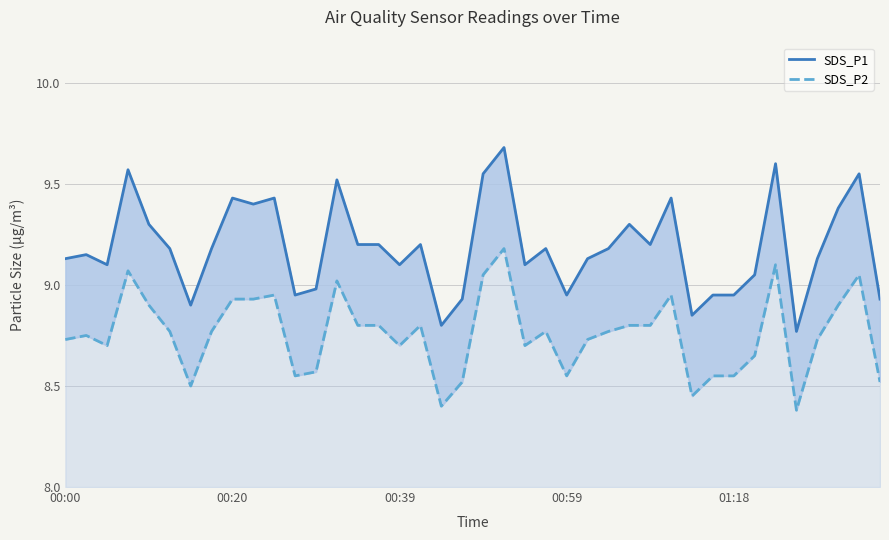

Reading left to right, transcribe all the data shown in this chart.

SDS_P1: 9.1	9.2	9.1	9.6	9.3	9.2	8.9	9.2	9.4	9.4	9.4	8.9	9.0	9.5	9.2	9.2	9.1	9.2	8.8	8.9	9.6	9.7	9.1	9.2	8.9	9.1	9.2	9.3	9.2	9.4	8.8	8.9	8.9	9.1	9.6	8.8	9.1	9.4	9.6	8.9
SDS_P2: 8.7	8.8	8.7	9.1	8.9	8.8	8.5	8.8	8.9	8.9	8.9	8.6	8.6	9.0	8.8	8.8	8.7	8.8	8.4	8.5	9.1	9.2	8.7	8.8	8.6	8.7	8.8	8.8	8.8	8.9	8.4	8.6	8.6	8.7	9.1	8.4	8.7	8.9	9.1	8.5